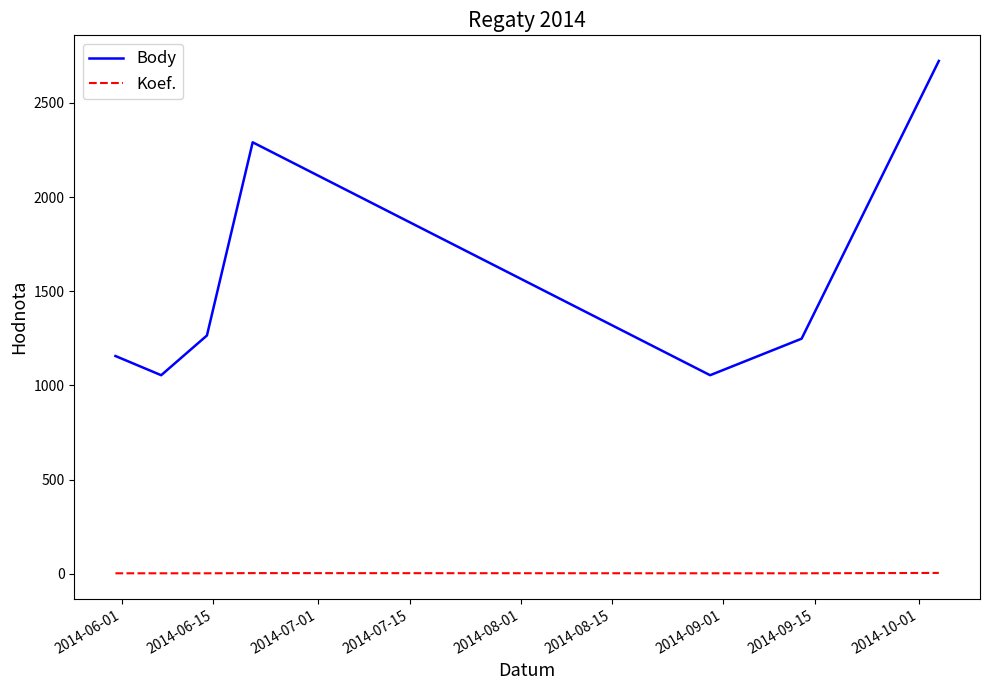

Which series has the largest range (max minus min)?

Body